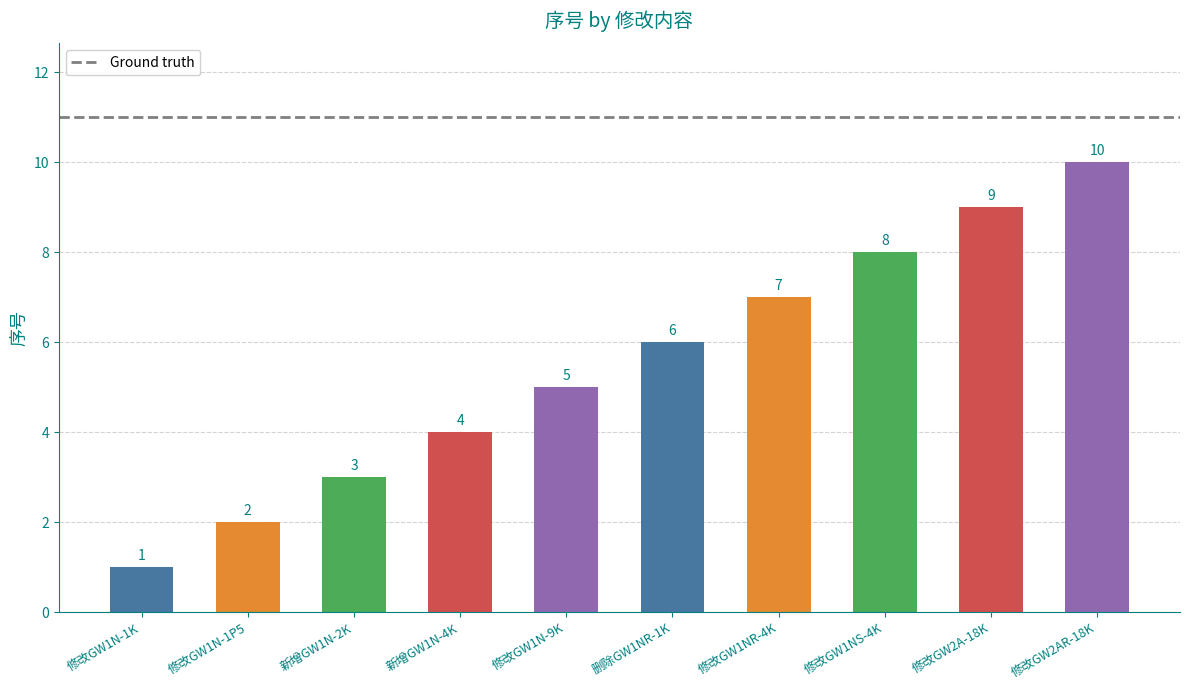

Which label corresponds to the largest value in the chart?

修改GW2AR-18K